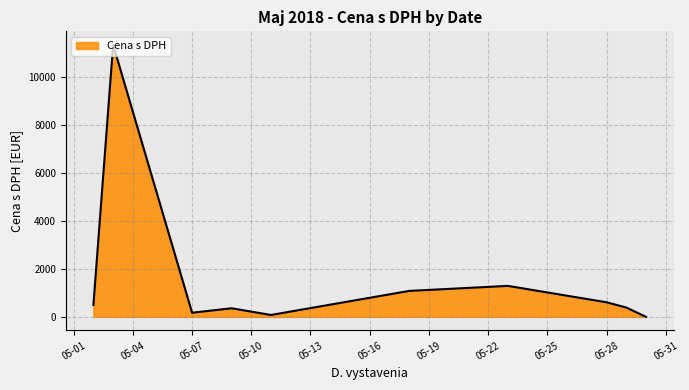

What is the maximum value shown in the chart?

11338.4